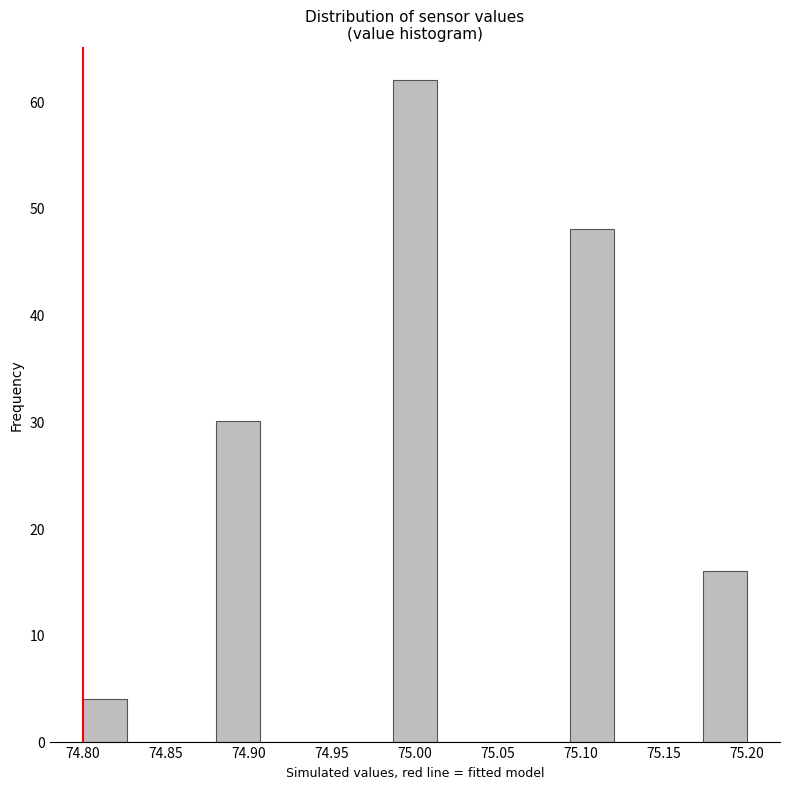

Reading left to right, list every bar in this chart as the range it spans on the x-axis followed by its height. Neither the bar edges nor the heights are printed on the chart, so give them approximately, as read against the axes.

74.800 to 74.825: 4
74.825 to 74.855: 0
74.855 to 74.880: 0
74.880 to 74.905: 30
74.905 to 74.935: 0
74.935 to 74.960: 0
74.960 to 74.985: 0
74.985 to 75.015: 62
75.015 to 75.040: 0
75.040 to 75.065: 0
75.065 to 75.095: 0
75.095 to 75.120: 48
75.120 to 75.145: 0
75.145 to 75.175: 0
75.175 to 75.200: 16